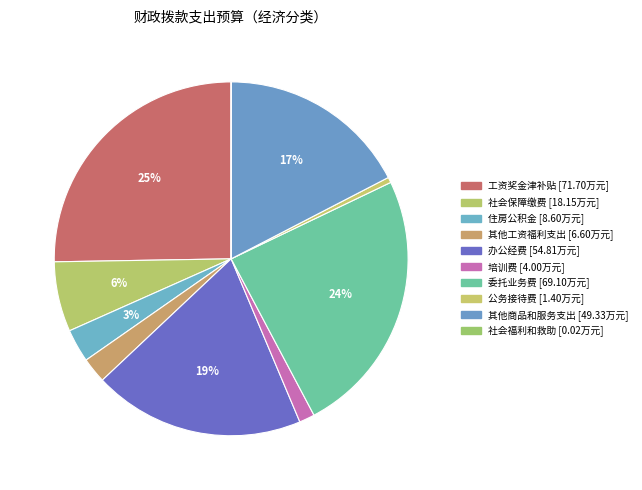

Which category has the smallest portion of the pie?

社会福利和救助